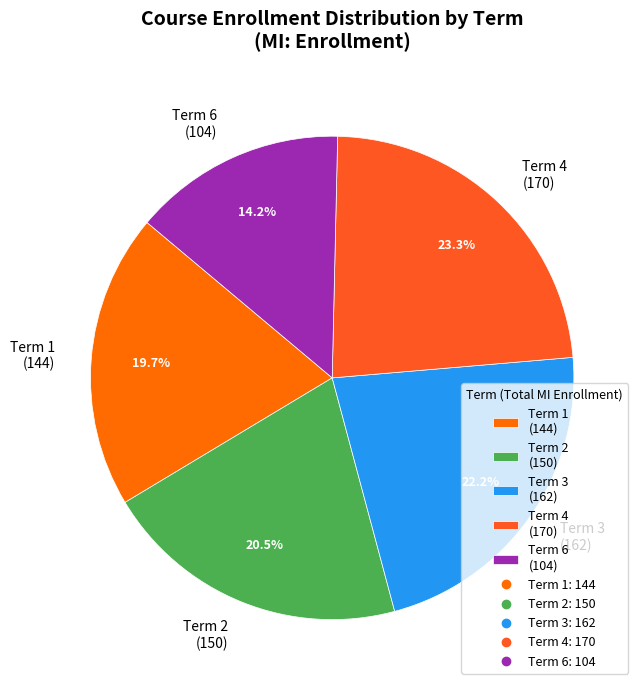

What portion of the pie excludes Term 3 (162)?

77.8%